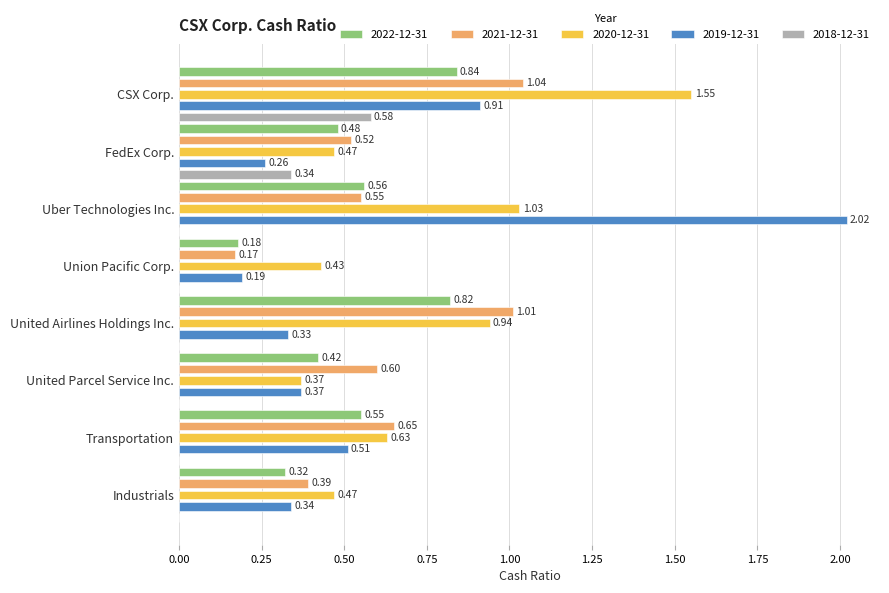

Which series changed the most between Transportation and Industrials?

2021-12-31